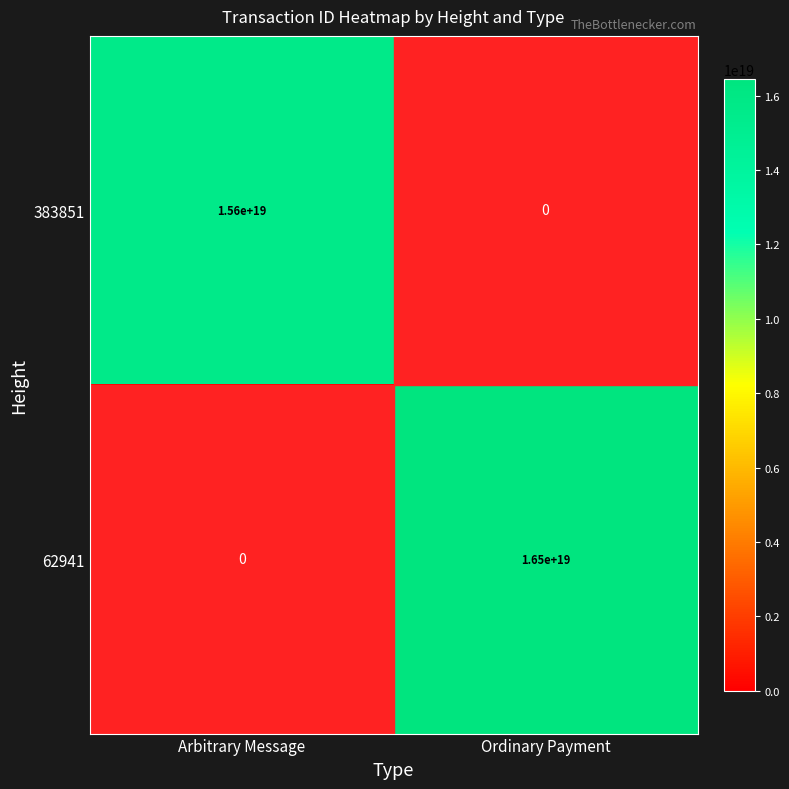

How many distinct data groups are displayed?

2